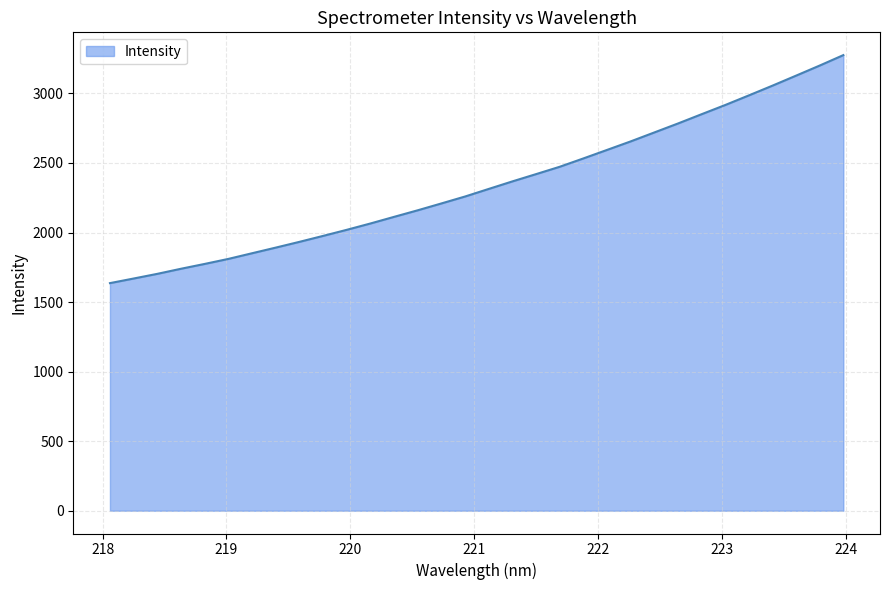

What is the greatest value displayed?

3275.3